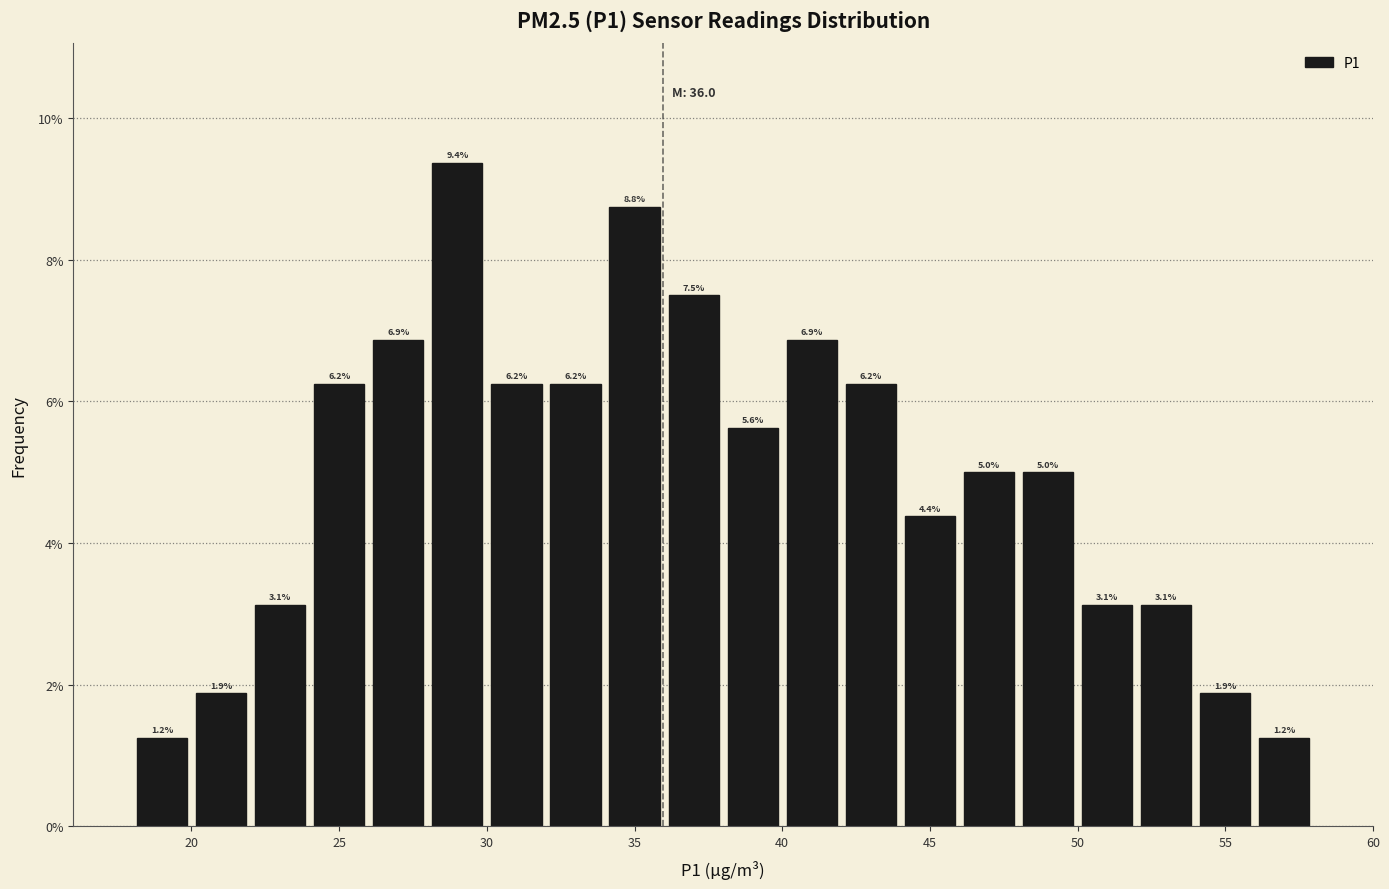

Reading left to right, transcribe this chart: for each bar, give the range it covers on the x-axis and its height.

18 to 20: 1.2
20 to 22: 1.9
22 to 24: 3.1
24 to 26: 6.2
26 to 28: 6.9
28 to 30: 9.4
30 to 32: 6.2
32 to 34: 6.2
34 to 36: 8.8
36 to 38: 7.5
38 to 40: 5.6
40 to 42: 6.9
42 to 44: 6.2
44 to 46: 4.4
46 to 48: 5.0
48 to 50: 5.0
50 to 52: 3.1
52 to 54: 3.1
54 to 56: 1.9
56 to 58: 1.2